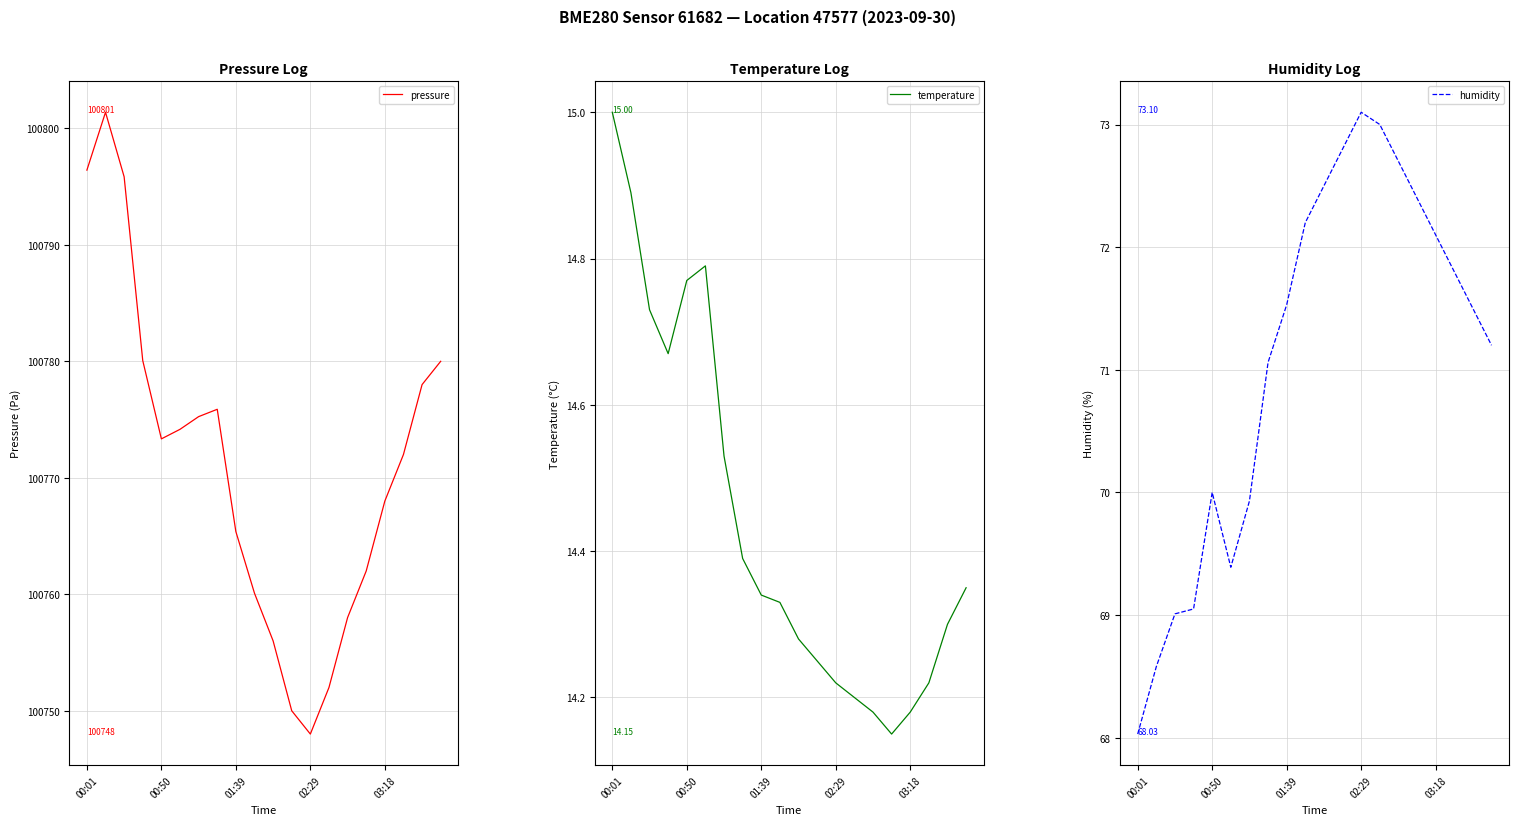

What are all the series names shown in the legend?

pressure, temperature, humidity